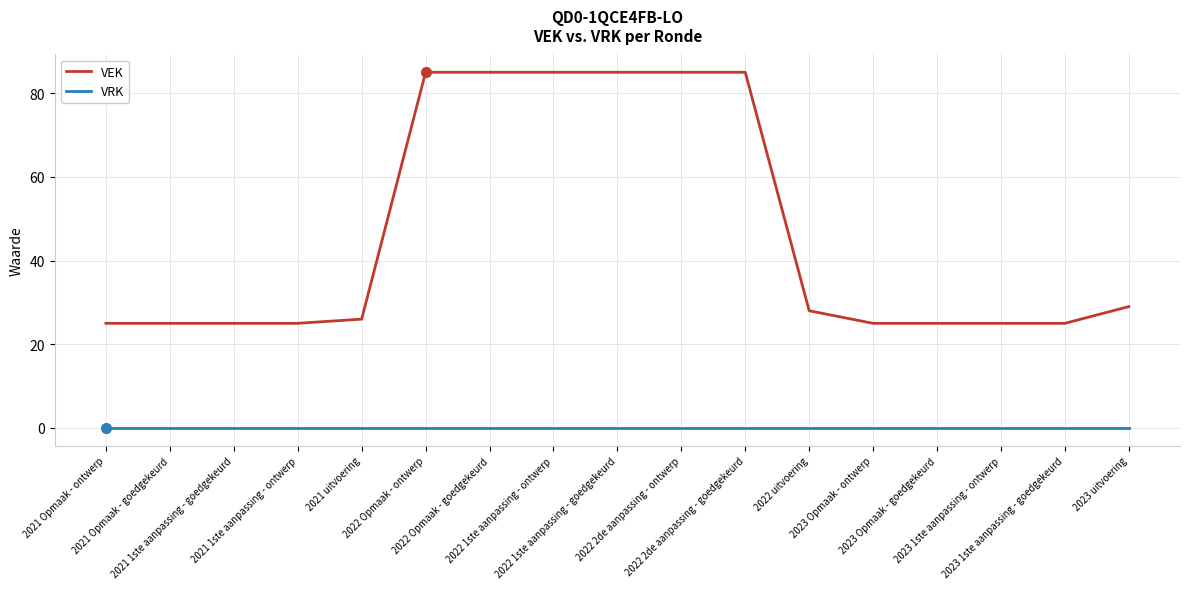

Reading left to right, what are all the values shown in this chart?

VEK: 25	25	25	25	26	85	85	85	85	85	85	28	25	25	25	25	29
VRK: 0	0	0	0	0	0	0	0	0	0	0	0	0	0	0	0	0